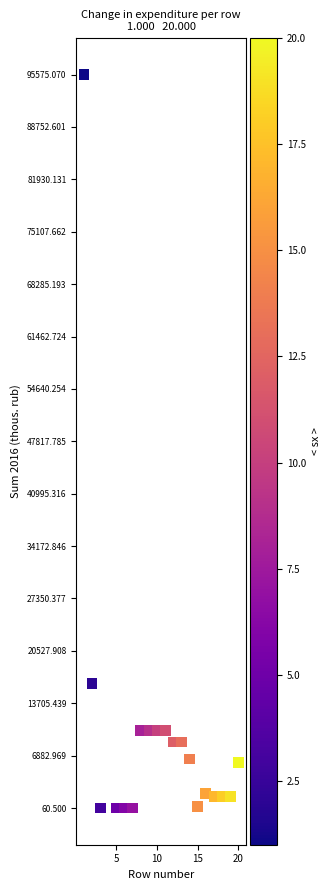

What is the range of X values (max minus min)?

19.0